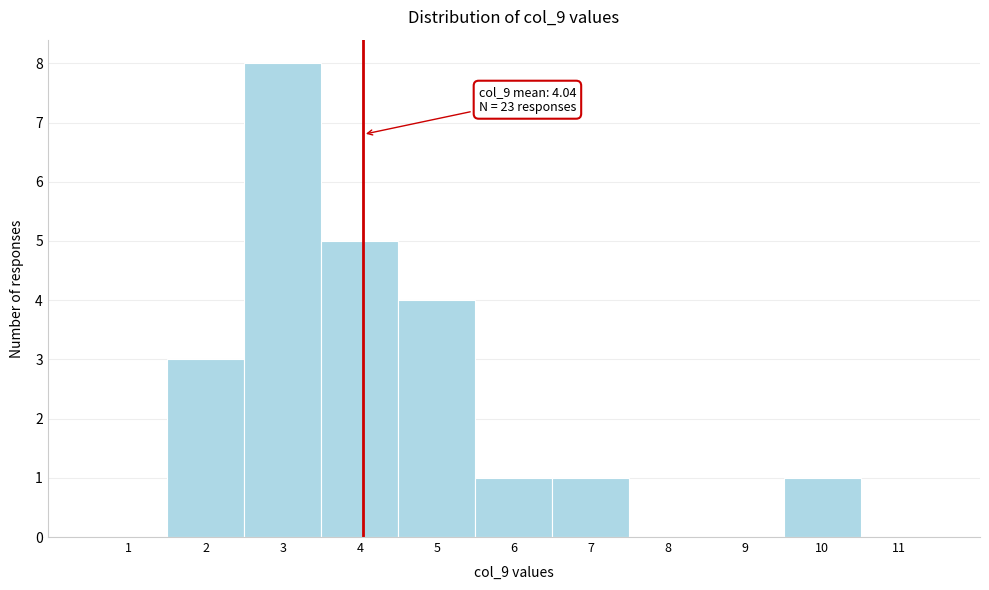

Which range on the x-axis has the tallest bar?

2.5 to 3.5